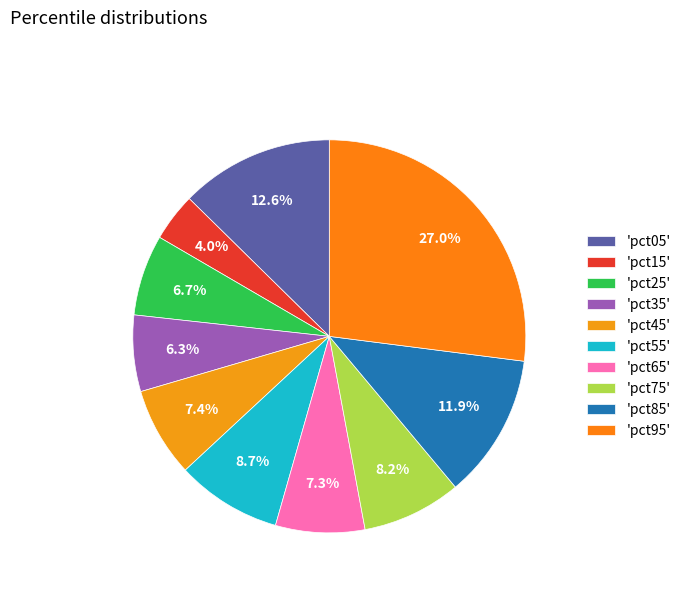

Rank the categories by value from highest to lowest.

pct95, pct05, pct85, pct55, pct75, pct45, pct65, pct25, pct35, pct15